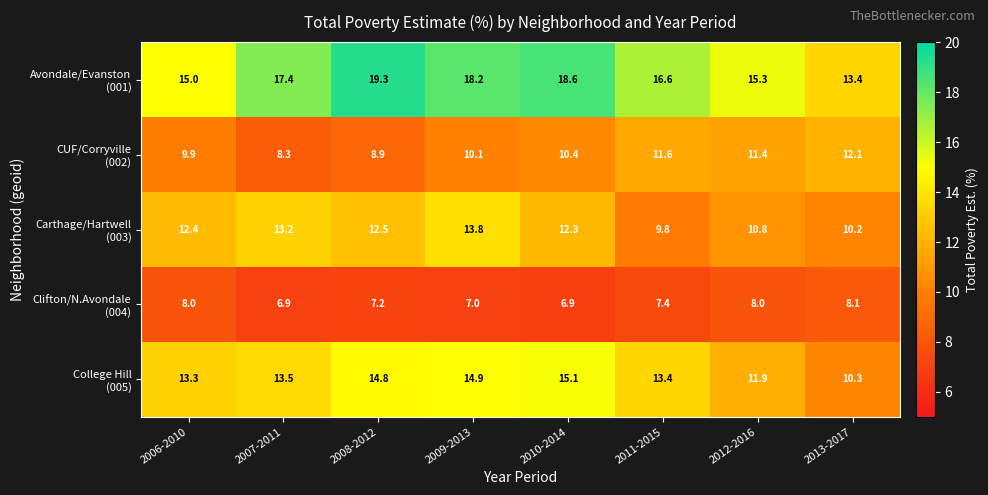

What is the difference between the highest and lowest values at 2012-2016?

7.3